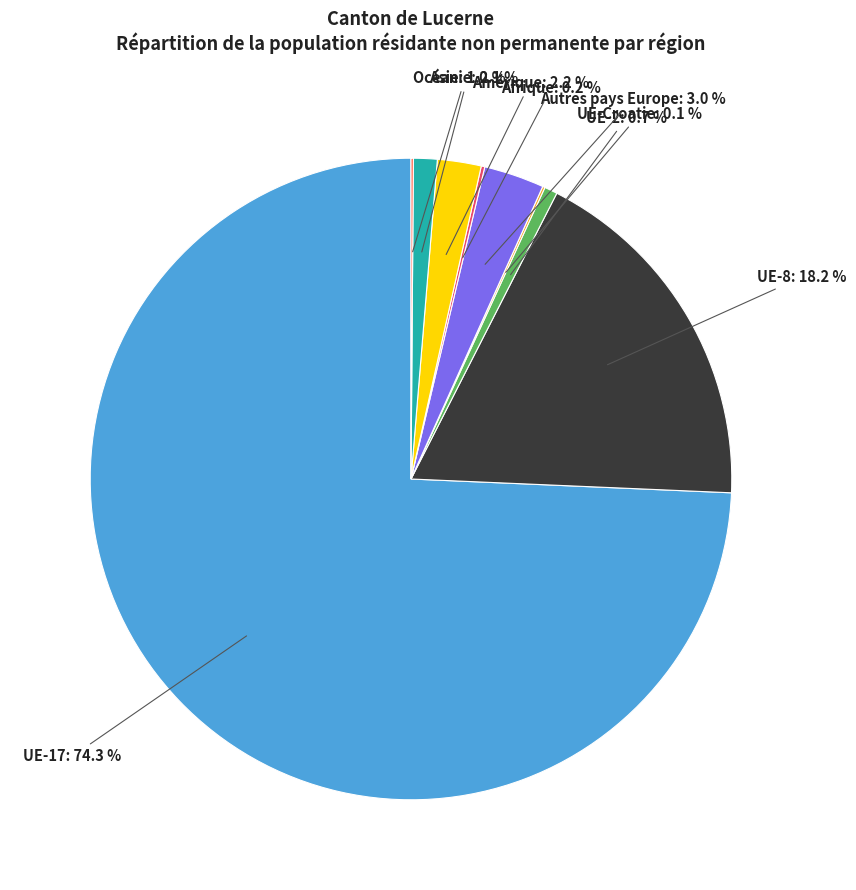

Does any single category account for the majority?

Yes